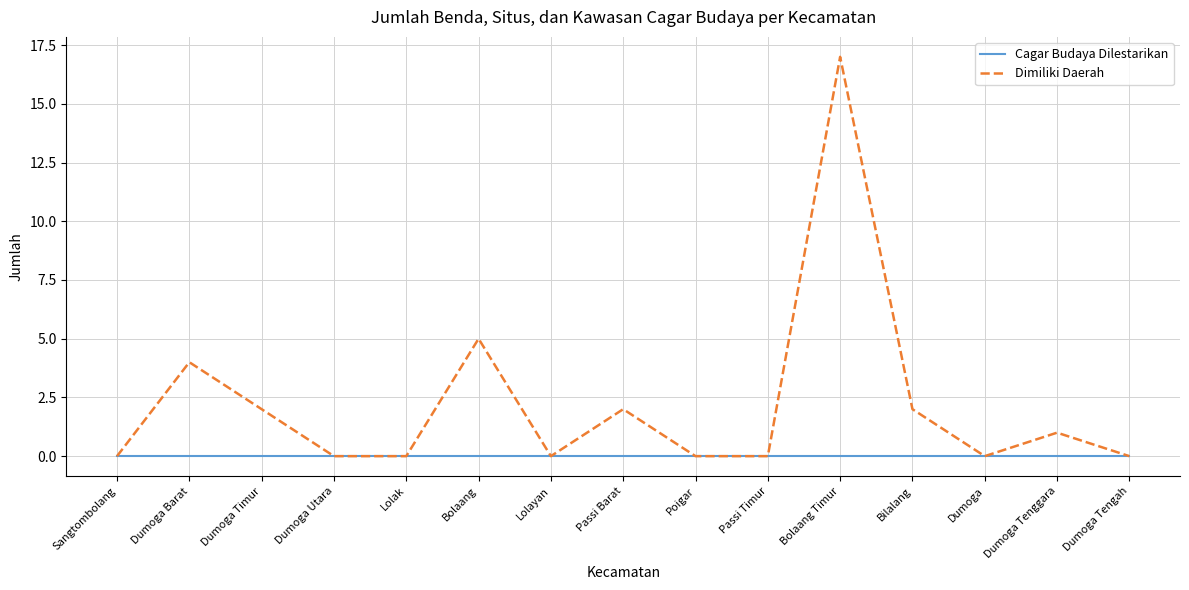

What is the difference between the maximum and minimum values in the Dimiliki Daerah series?

17